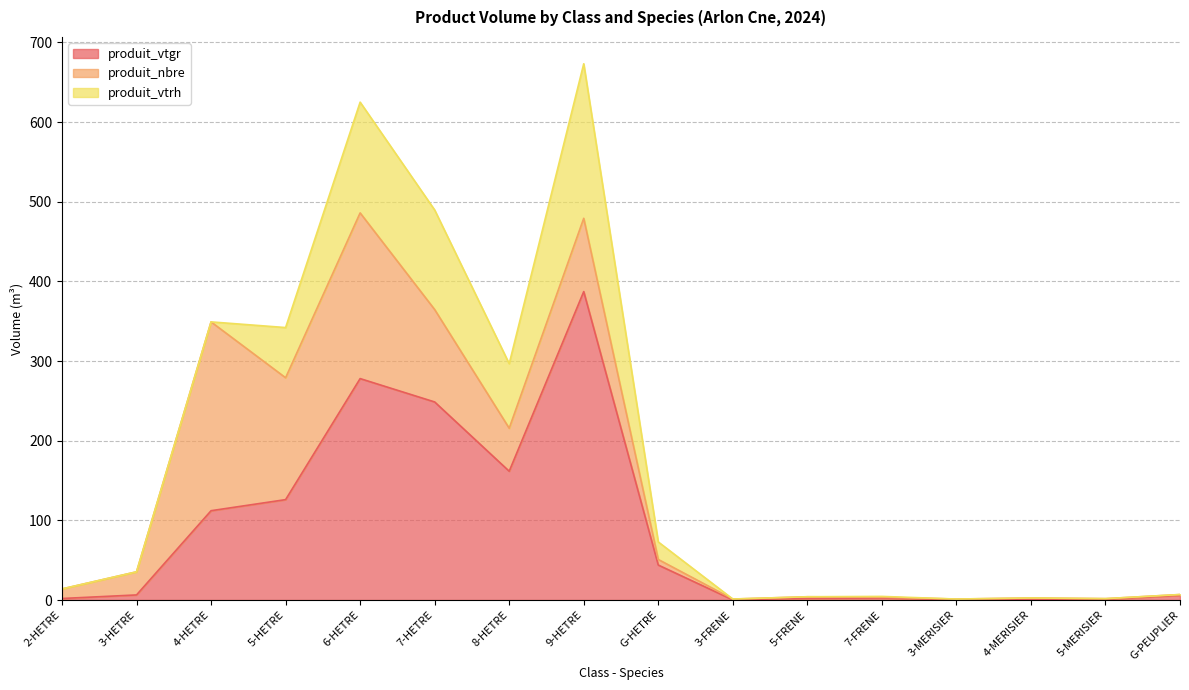

List the labels in order of produit_nbre value, smallest first.

3-FRENE, 7-FRENE, 3-MERISIER, 5-MERISIER, G-PEUPLIER, 5-FRENE, 4-MERISIER, G-HETRE, 2-HETRE, 3-HETRE, 8-HETRE, 9-HETRE, 7-HETRE, 5-HETRE, 6-HETRE, 4-HETRE